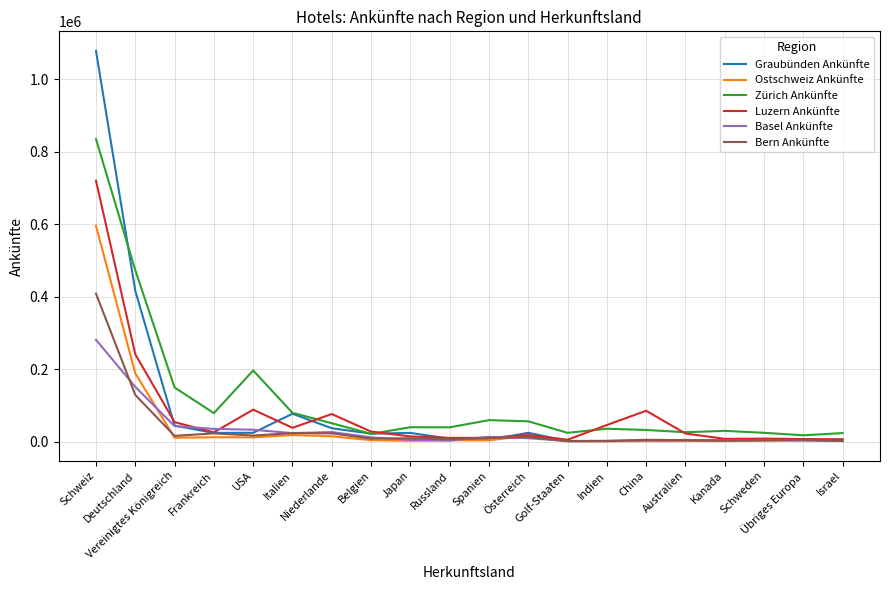

What are all the series names shown in the legend?

Graubünden Ankünfte, Ostschweiz Ankünfte, Zürich Ankünfte, Luzern Ankünfte, Basel Ankünfte, Bern Ankünfte